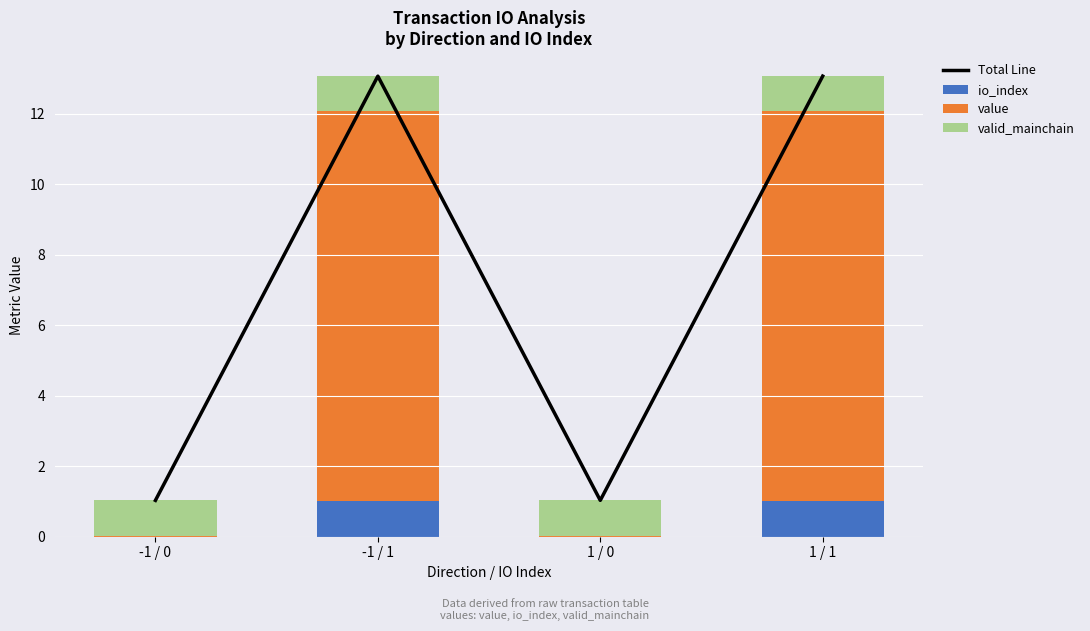

What is the label of the 2nd bar from the right?

1 / 0